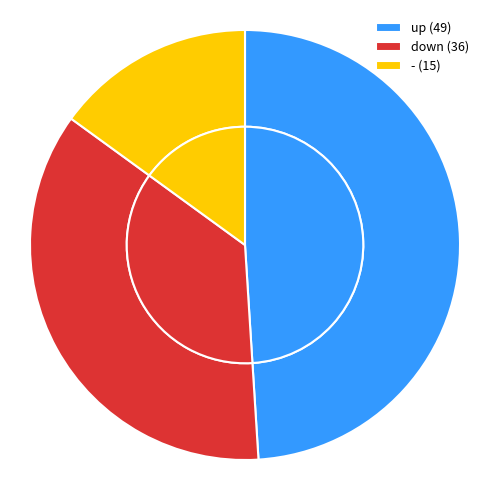

Between - and up, which is larger?

up